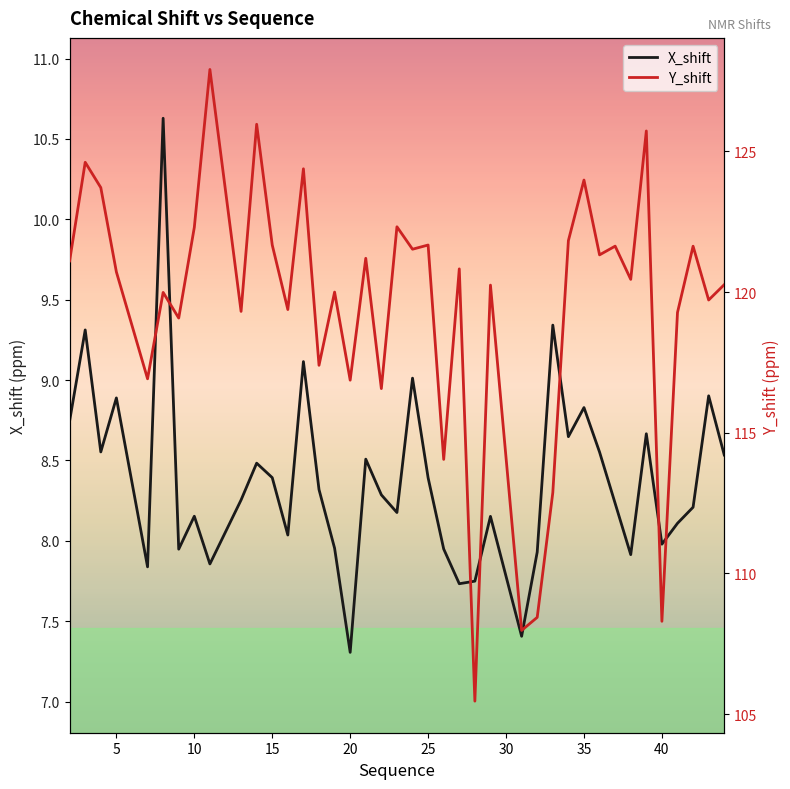

At which label does X_shift reach its minimum?

20